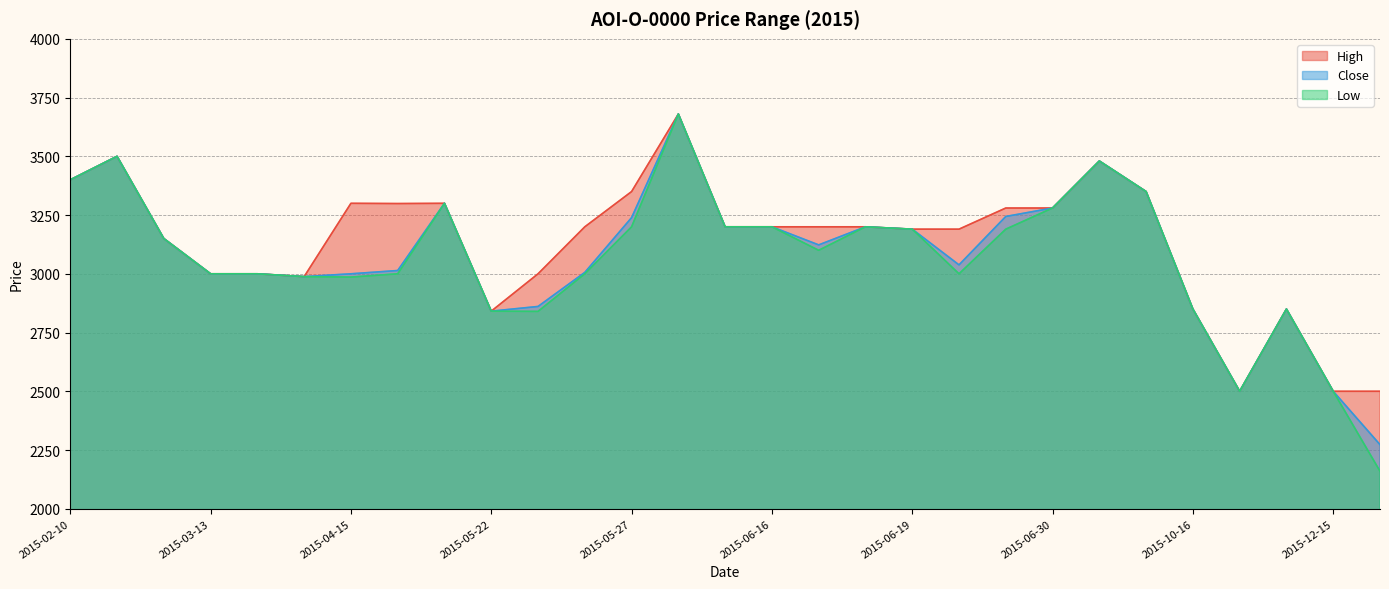

Is the value of High at 2015-04-16 greater than the value of Low at 2015-12-16?

Yes